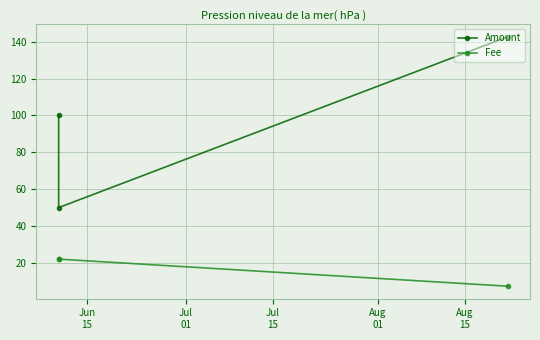

Reading left to right, list all the values displayed in this chart.

Amount: 100.0	50.0	142.7
Fee: 22.1	22.1	7.3